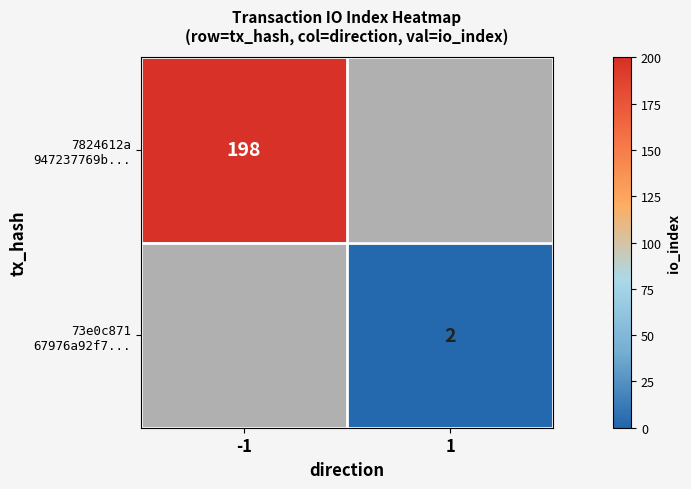

What is the maximum value shown in the chart?

198.0